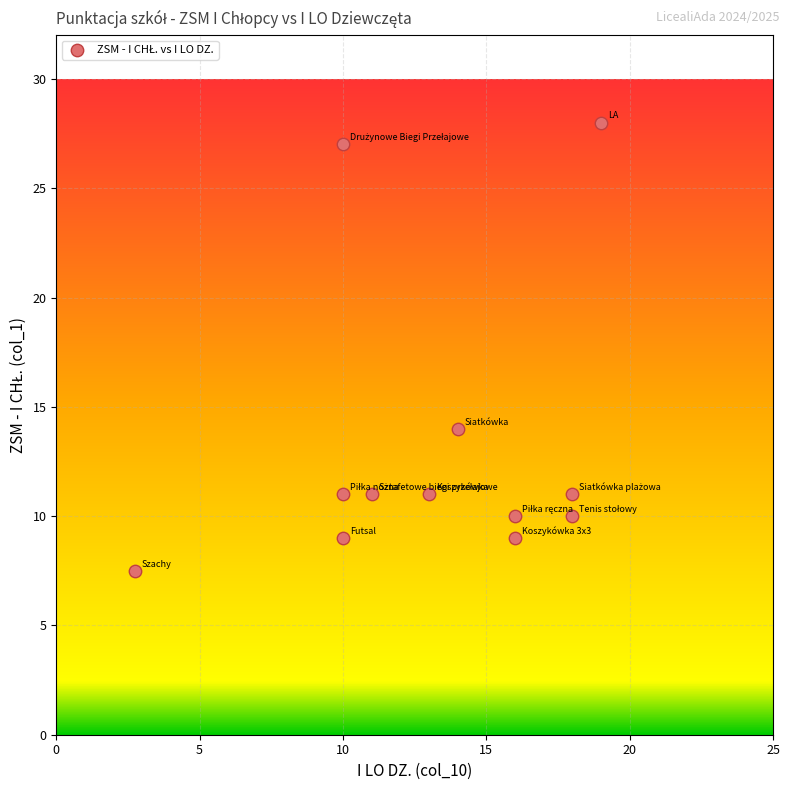

What Y value in the scatter plot is closest to 17?

14.0